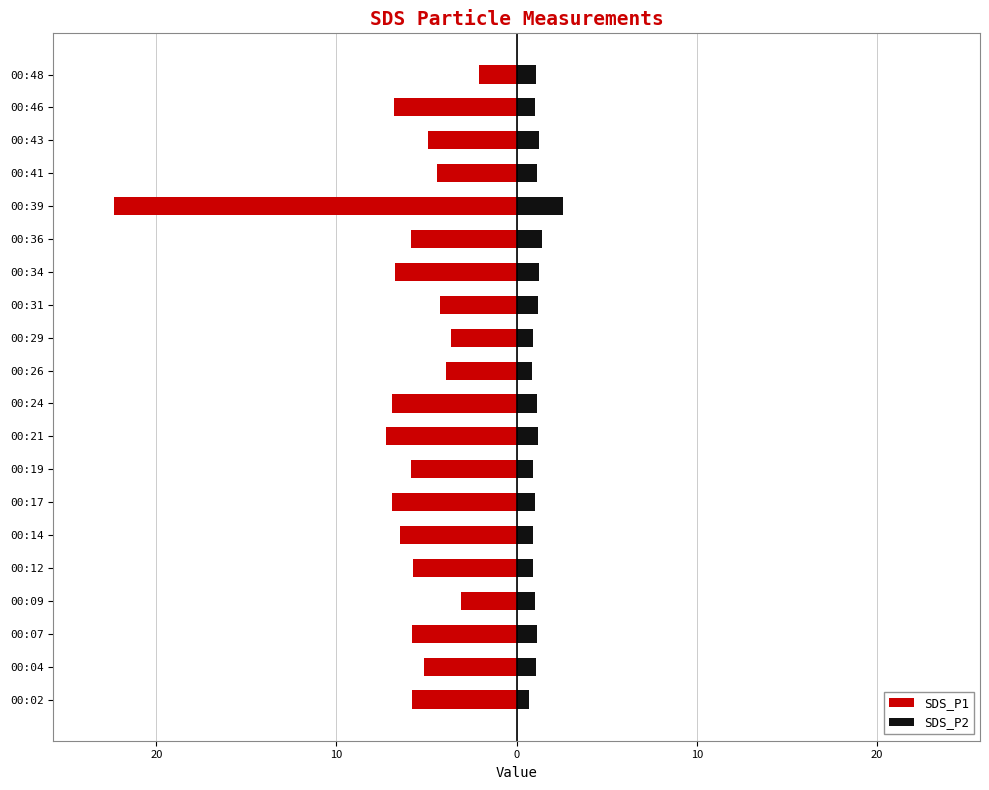

What is the lowest value of the SDS_P1 series?

-22.4